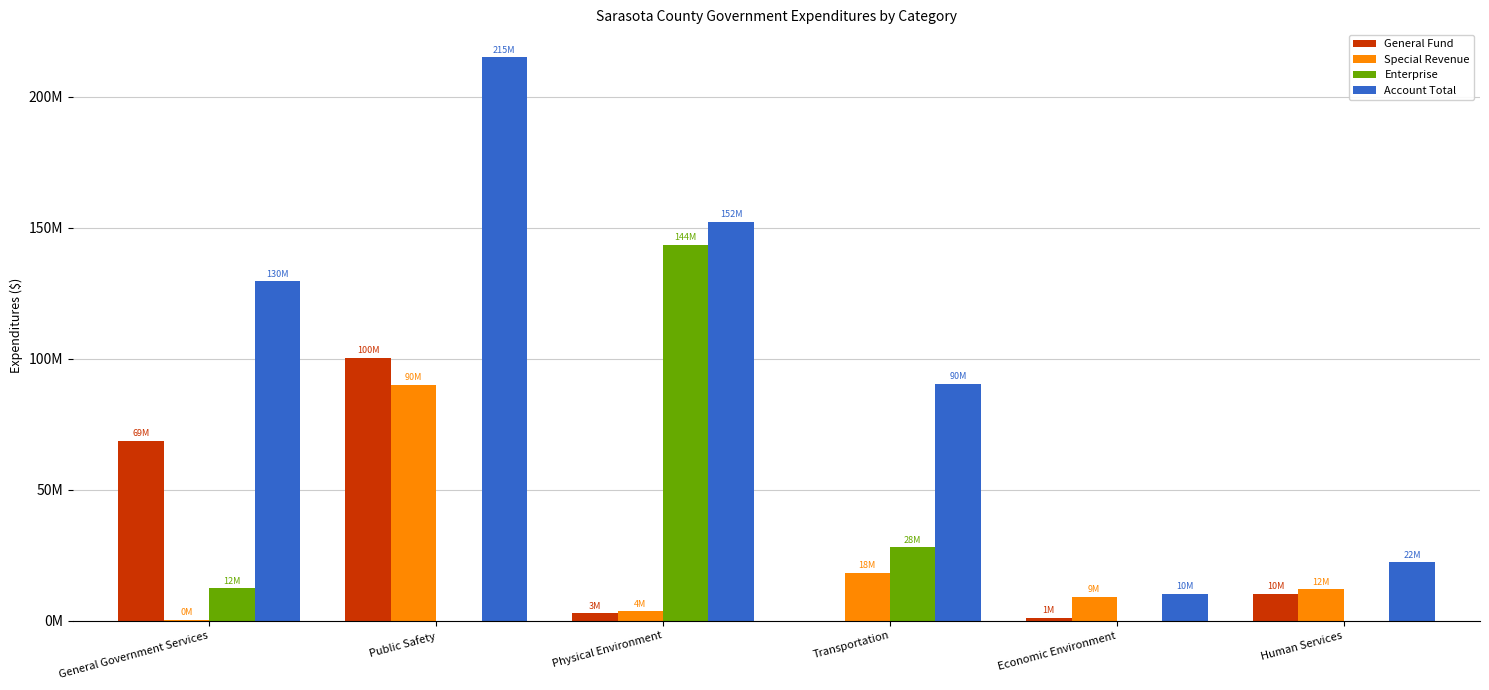

What are all the series names shown in the legend?

General Fund, Special Revenue, Enterprise, Account Total